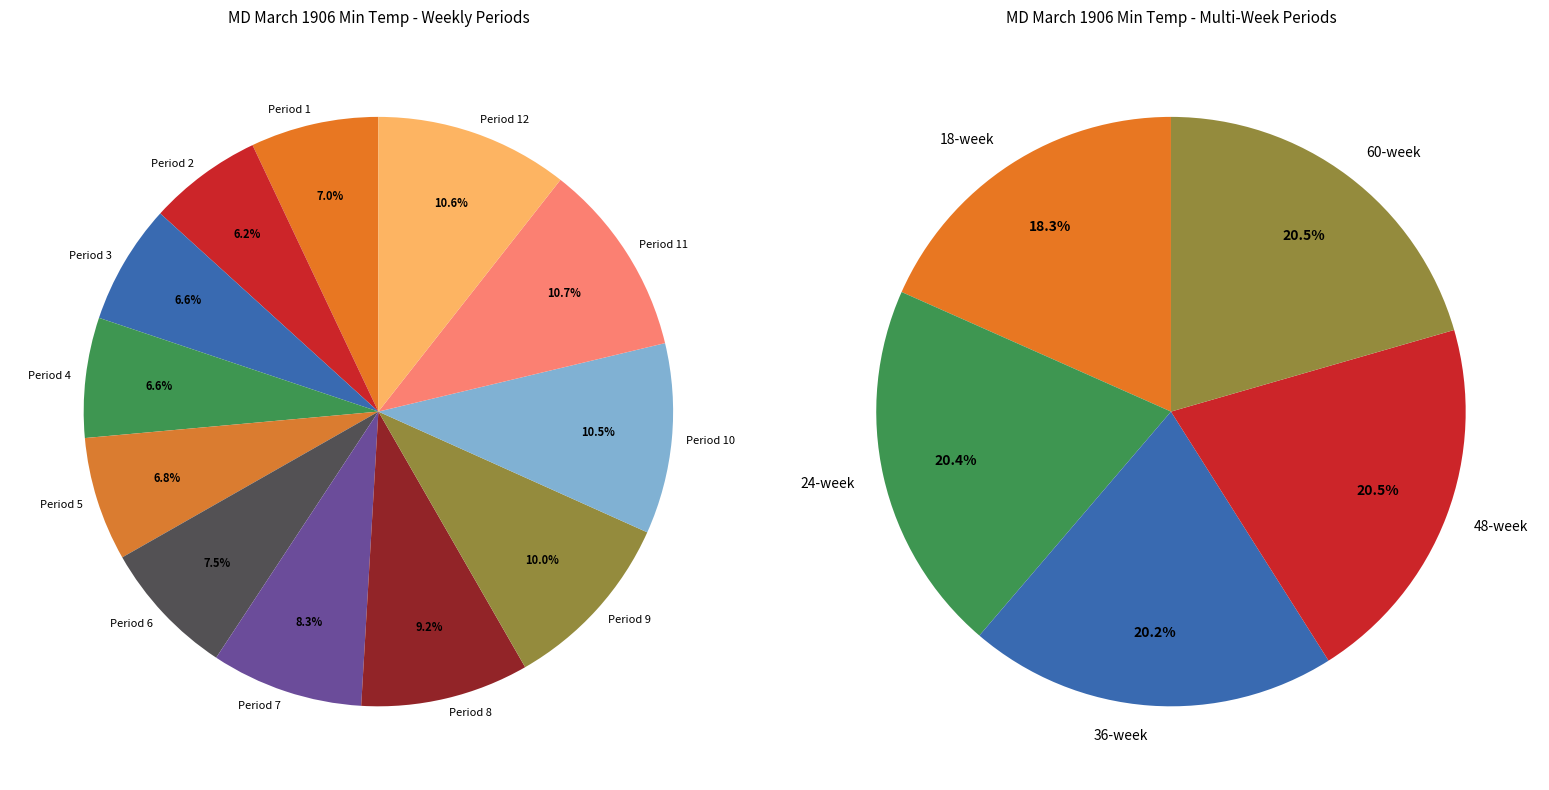

What is the smallest slice in the pie chart?

Period 2